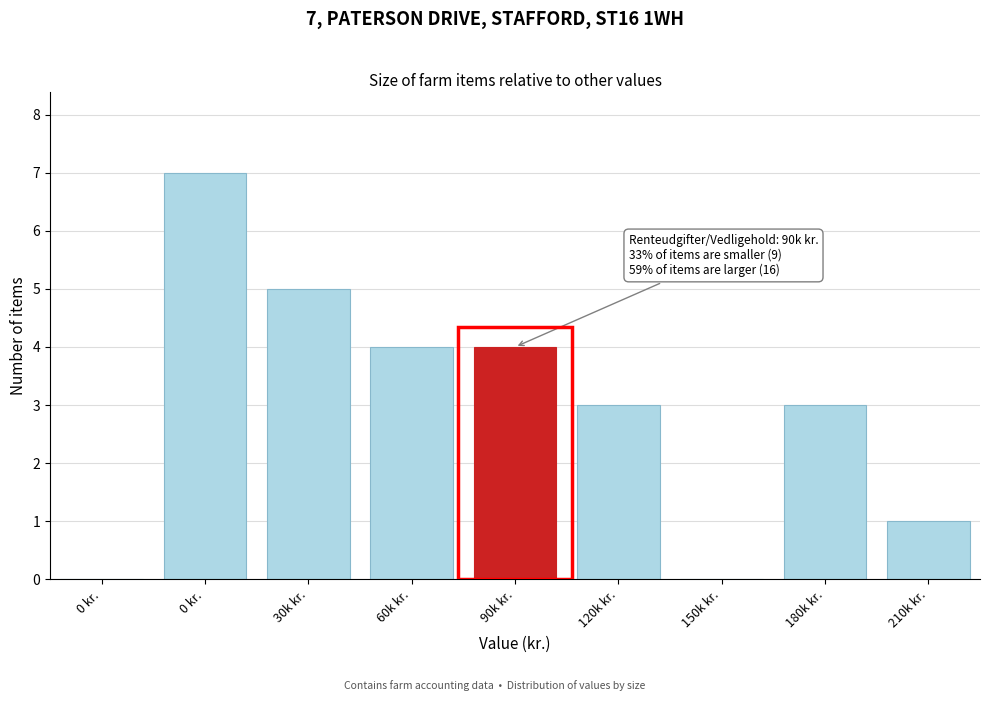

How many categories are shown in the chart?

9